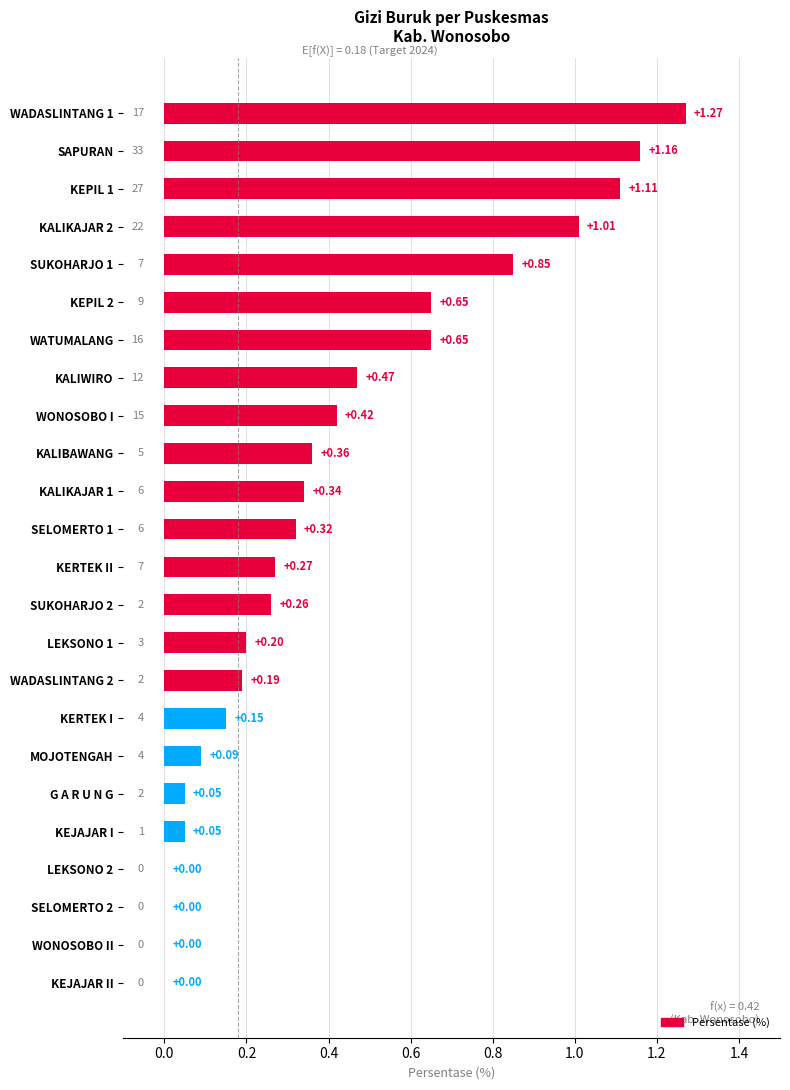

Which has a higher value, SELOMERTO 1 or SUKOHARJO 1?

SUKOHARJO 1